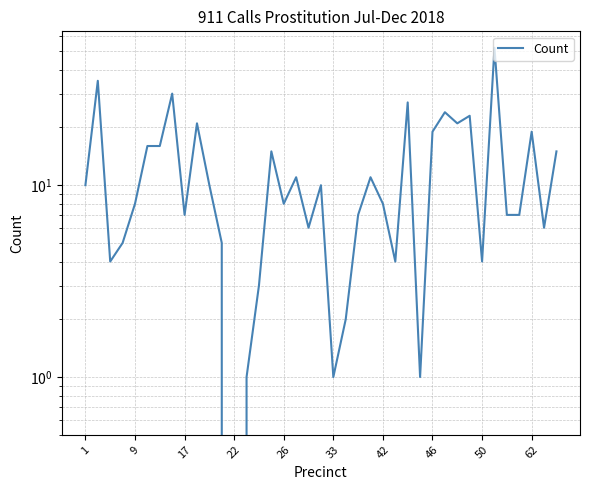

How many lines are shown in the chart?

1